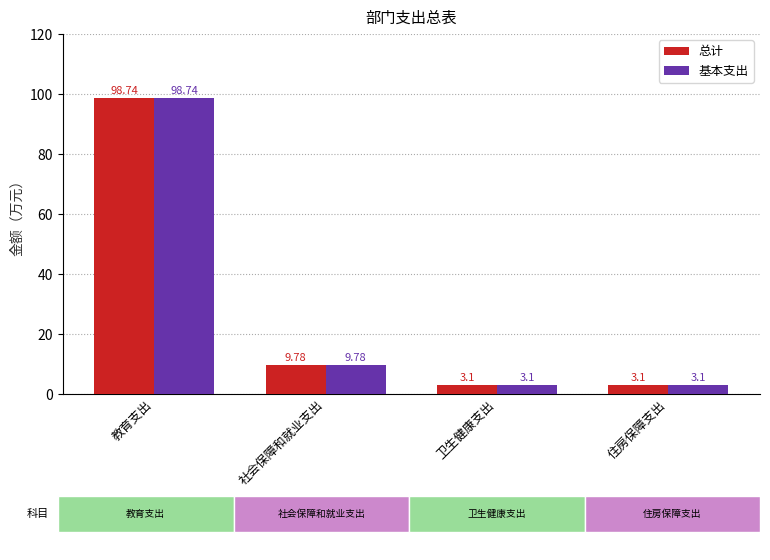

What is the value of the 总计 bar at the 4th from the left?

3.1